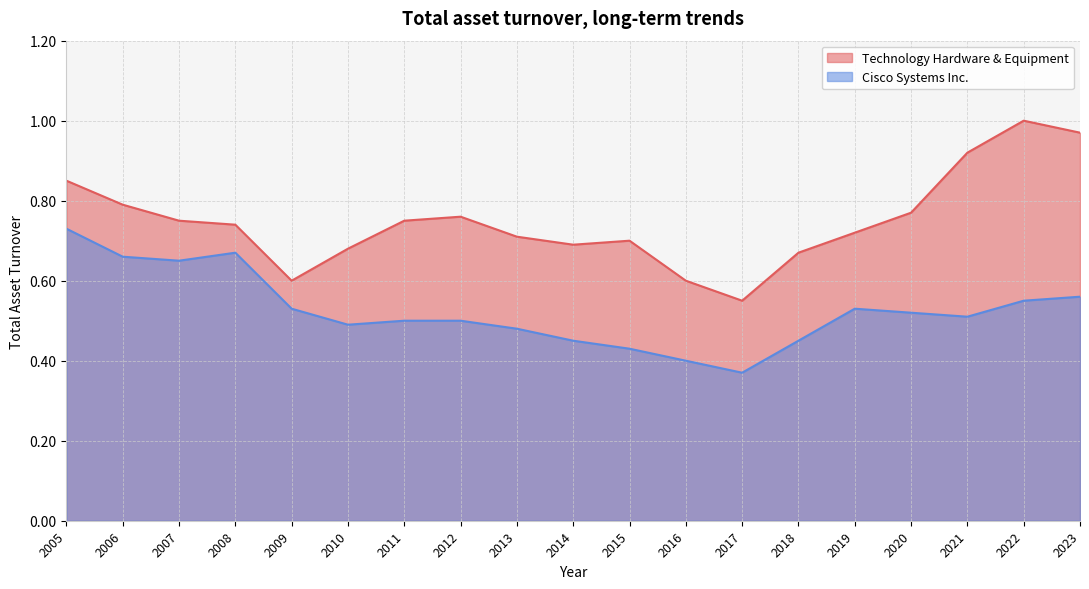

Reading right to left, what are all the values shown in this chart?

Technology Hardware & Equipment: 2023=1.0	2022=1.0	2021=0.9	2020=0.8	2019=0.7	2018=0.7	2017=0.6	2016=0.6	2015=0.7	2014=0.7	2013=0.7	2012=0.8	2011=0.8	2010=0.7	2009=0.6	2008=0.7	2007=0.8	2006=0.8	2005=0.8
Cisco Systems Inc.: 2023=0.6	2022=0.6	2021=0.5	2020=0.5	2019=0.5	2018=0.5	2017=0.4	2016=0.4	2015=0.4	2014=0.5	2013=0.5	2012=0.5	2011=0.5	2010=0.5	2009=0.5	2008=0.7	2007=0.7	2006=0.7	2005=0.7